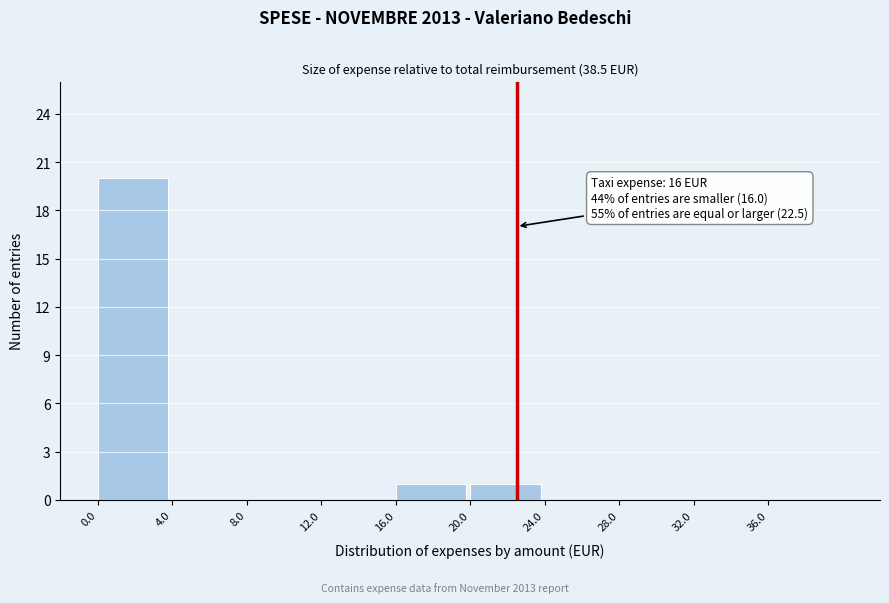

Which range on the x-axis has the tallest bar?

0 to 4